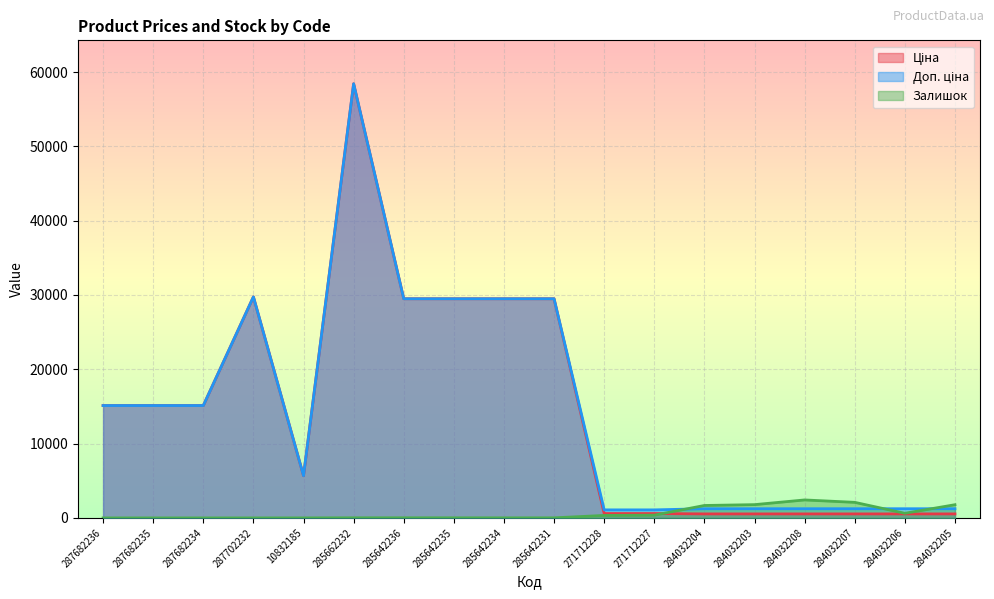

True or false: Ціна and Доп. ціна cross at least once.

False